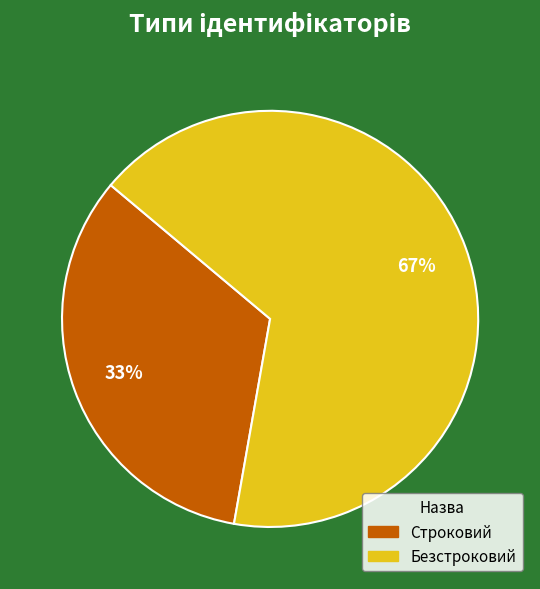

How many slices are in this pie chart?

2